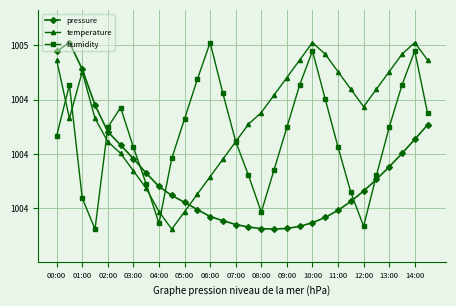

What are all the series names shown in the legend?

pressure, temperature, humidity